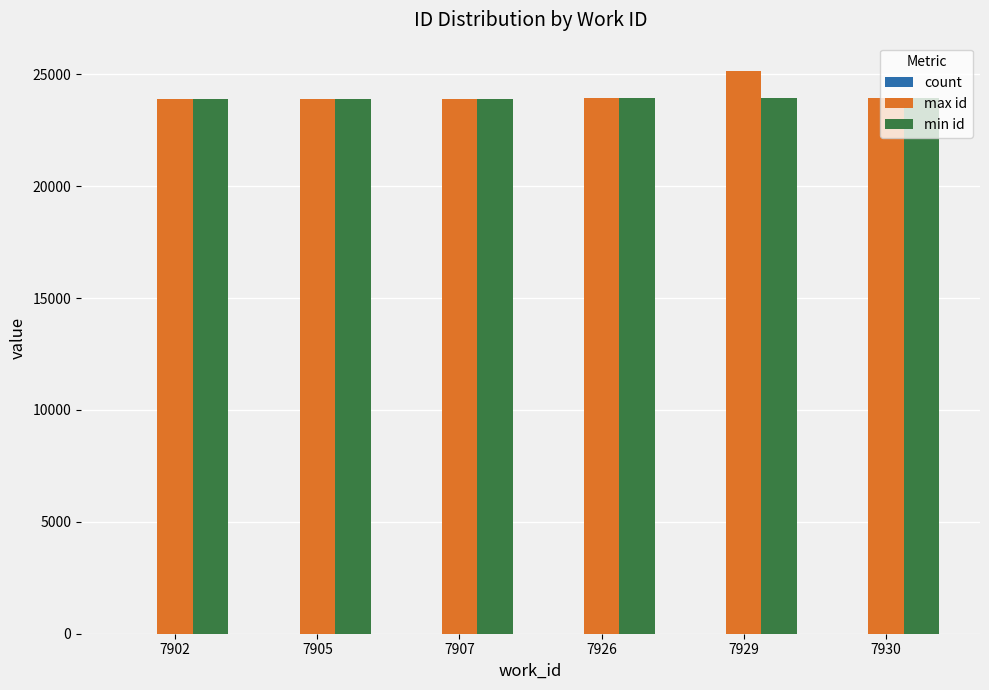

What is the total value across all series at 7902?

47769